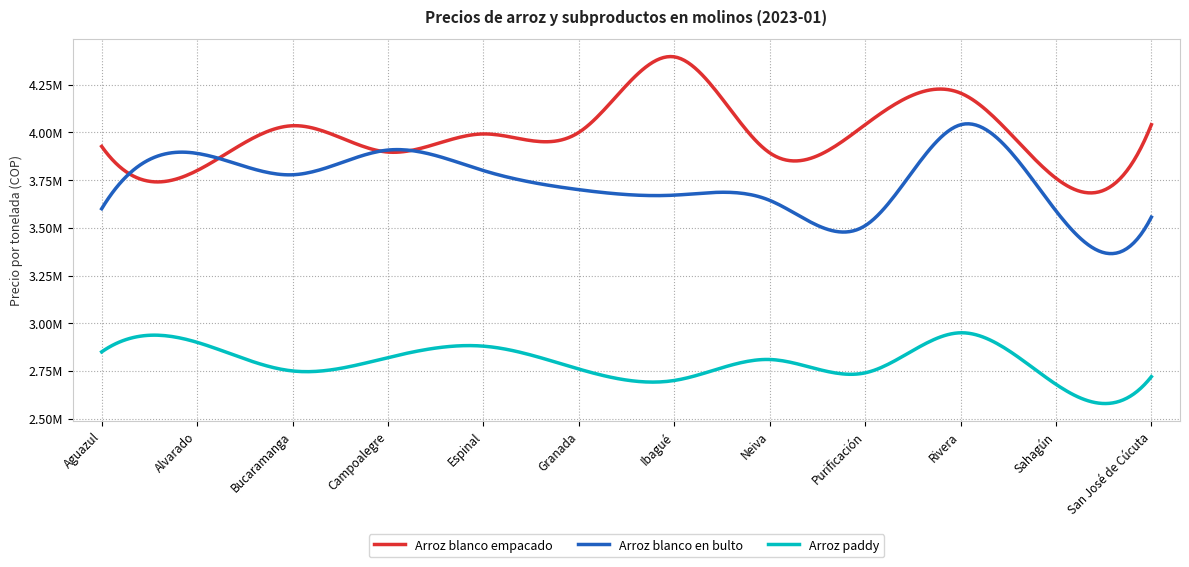

Is this an area chart (filled region under the line)?

No